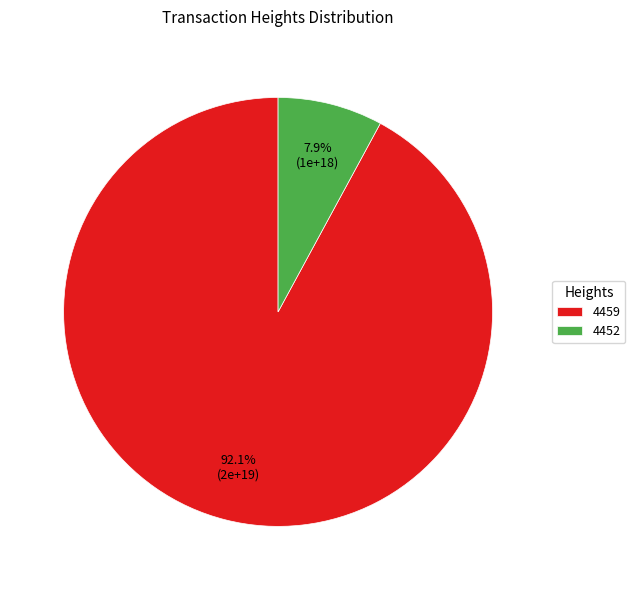

Combined, do 4452 and 4459 account for over 50%?

Yes